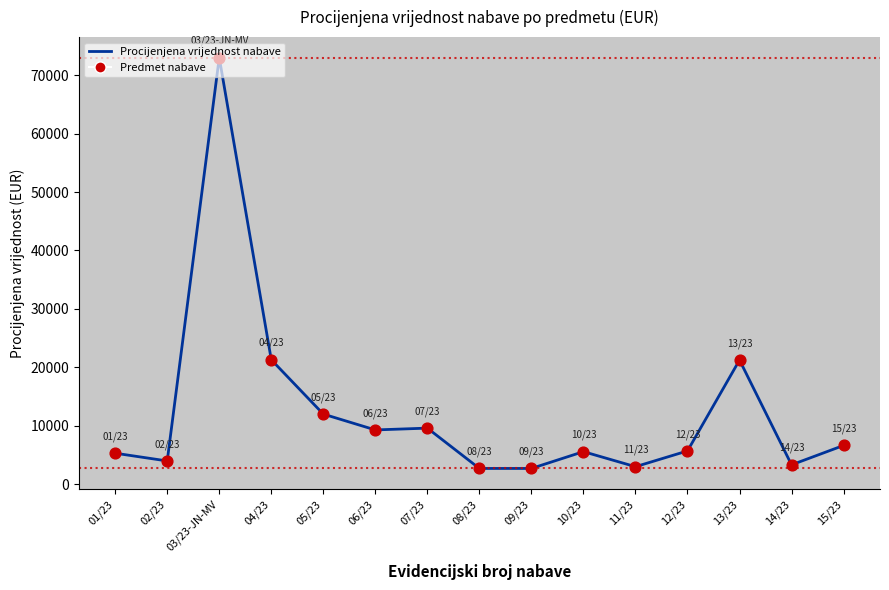

What is the change in value from 05/23 to 12/23?

-6300.0